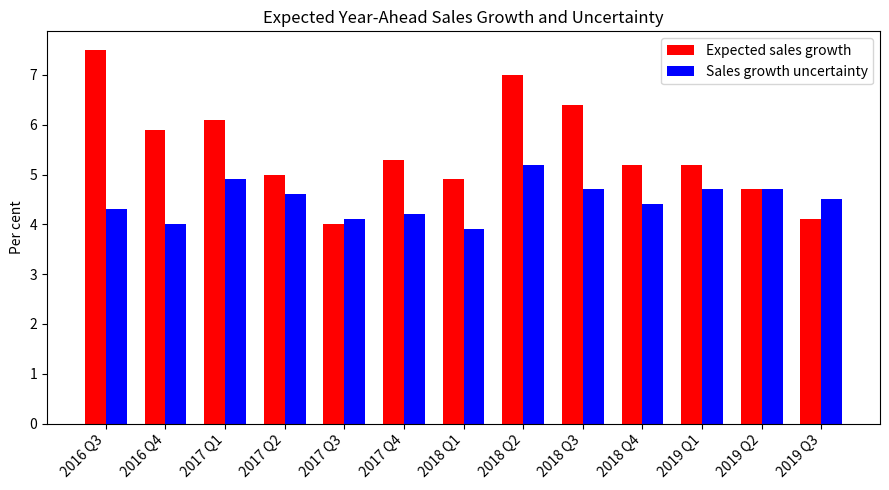

Is the value of Sales growth uncertainty at 2017 Q4 greater than the value of Expected sales growth at 2017 Q1?

No